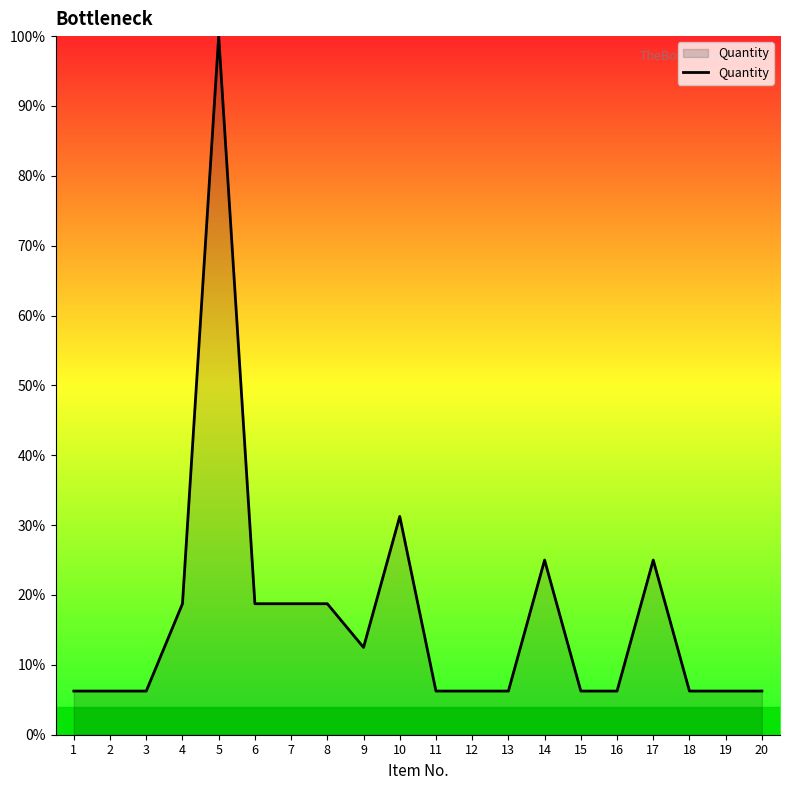

Which label corresponds to the largest value in the chart?

5